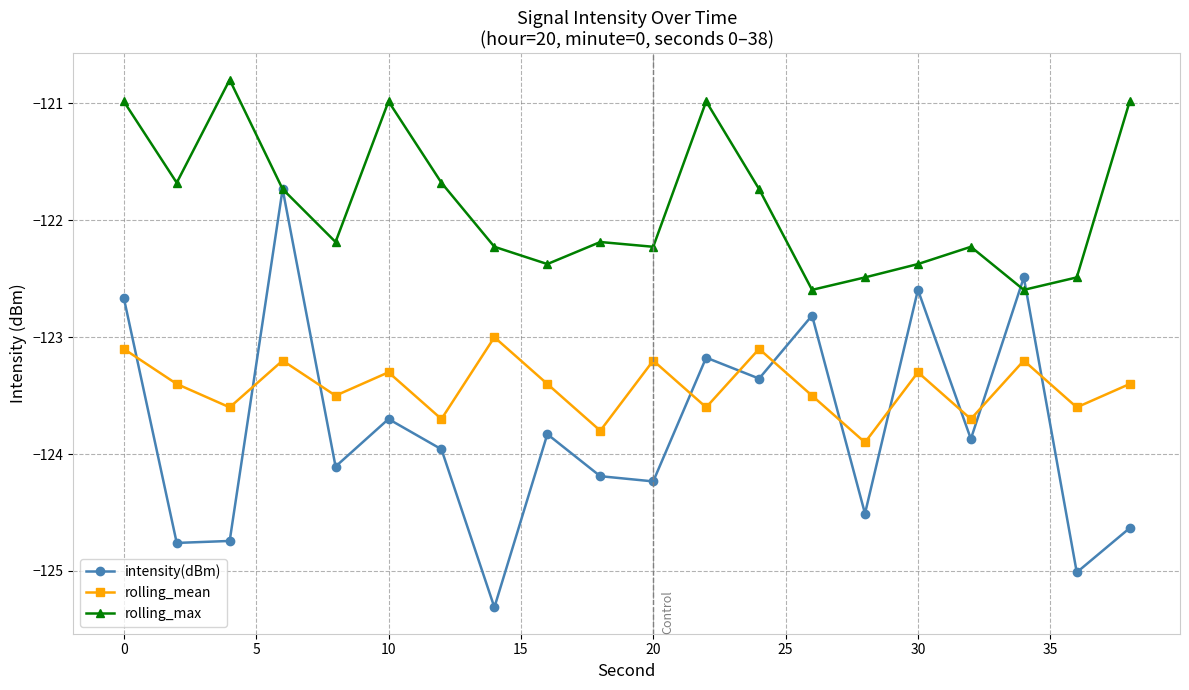

What is the value of the intensity(dBm) point at the 13th from the left?

-123.4